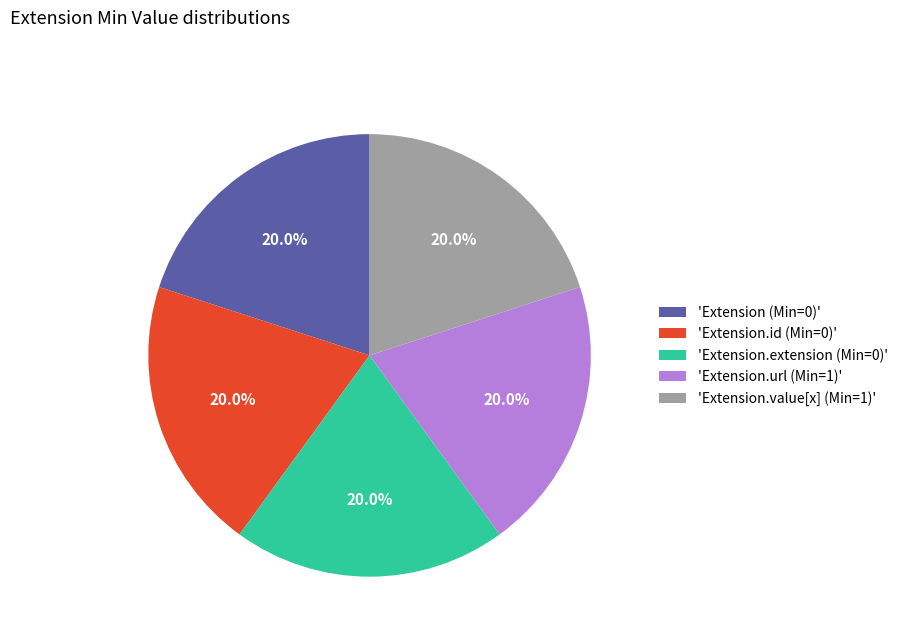

Combined, do 'Extension.url (Min=1)' and 'Extension (Min=0)' account for over 50%?

No